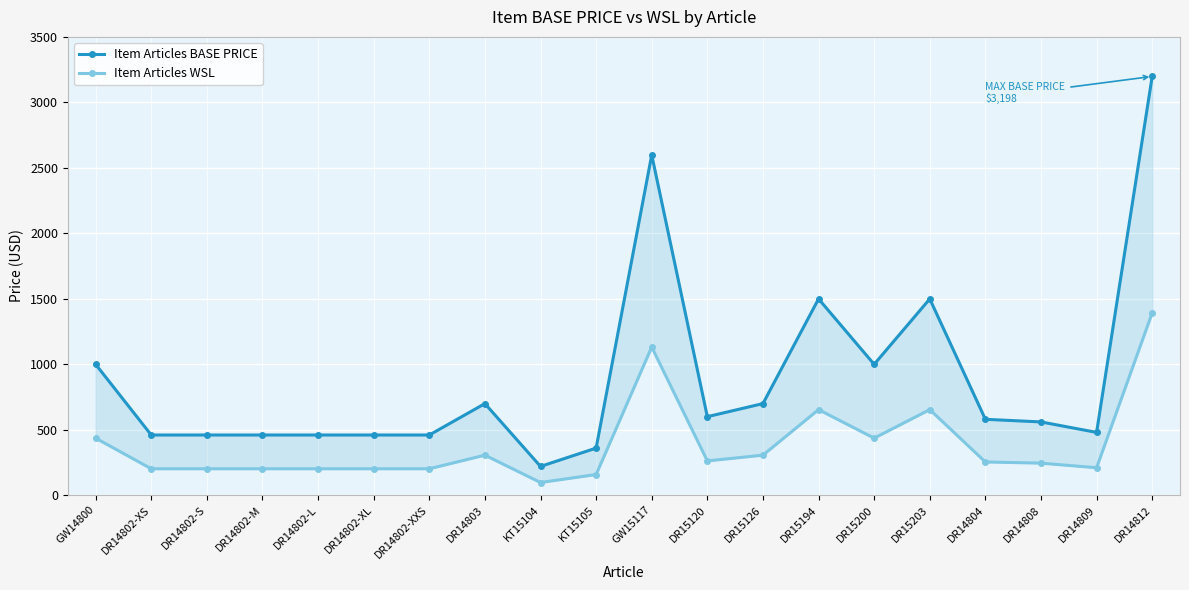

Which has a higher value, DR14802-XS or DR14803?

DR14803